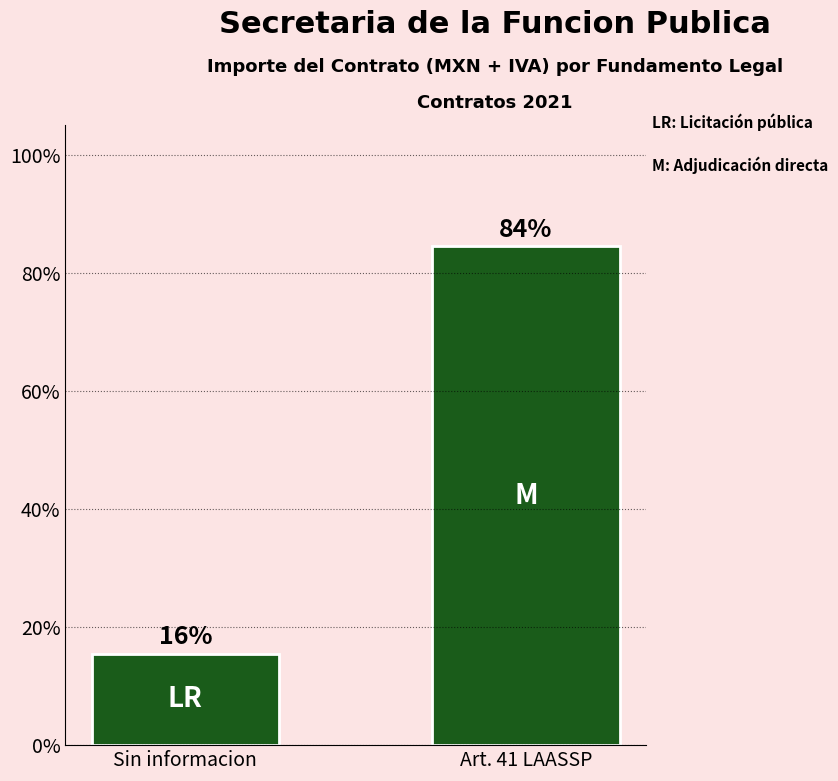

What is the sum of the values at Art. 41 LAASSP and Sin informacion?

100.0